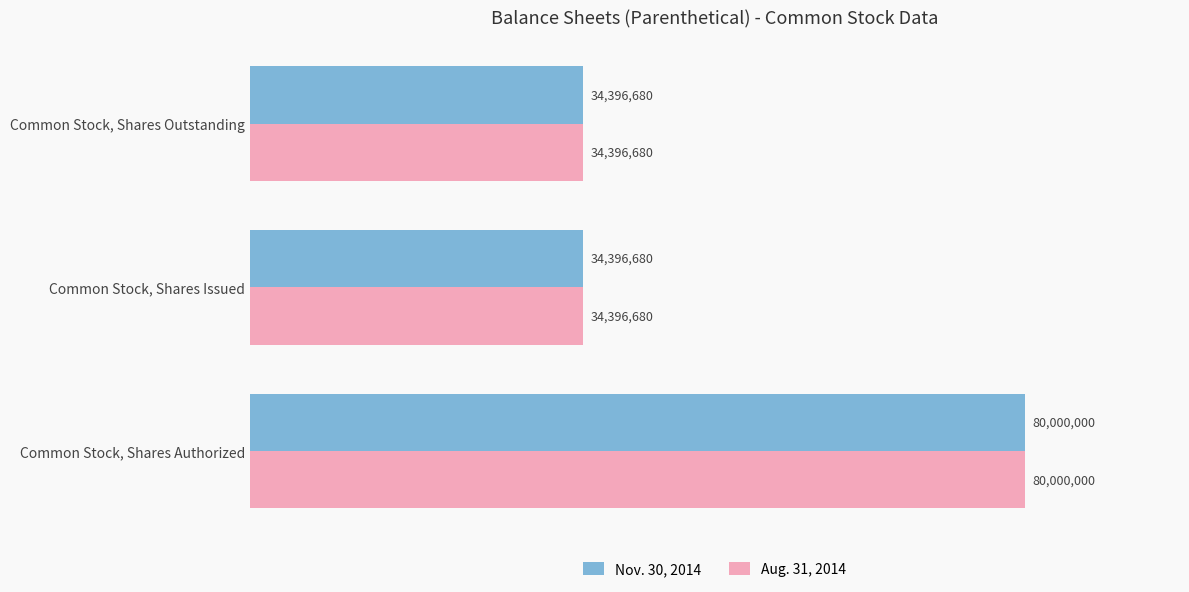

How many bars are there in total?

6